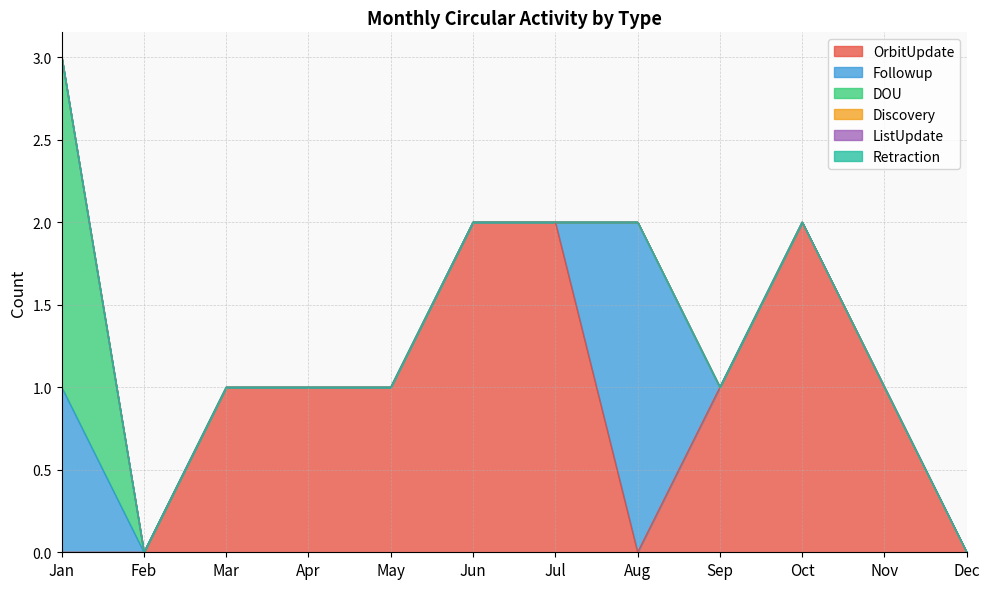

True or false: Followup and OrbitUpdate intersect in this chart.

True